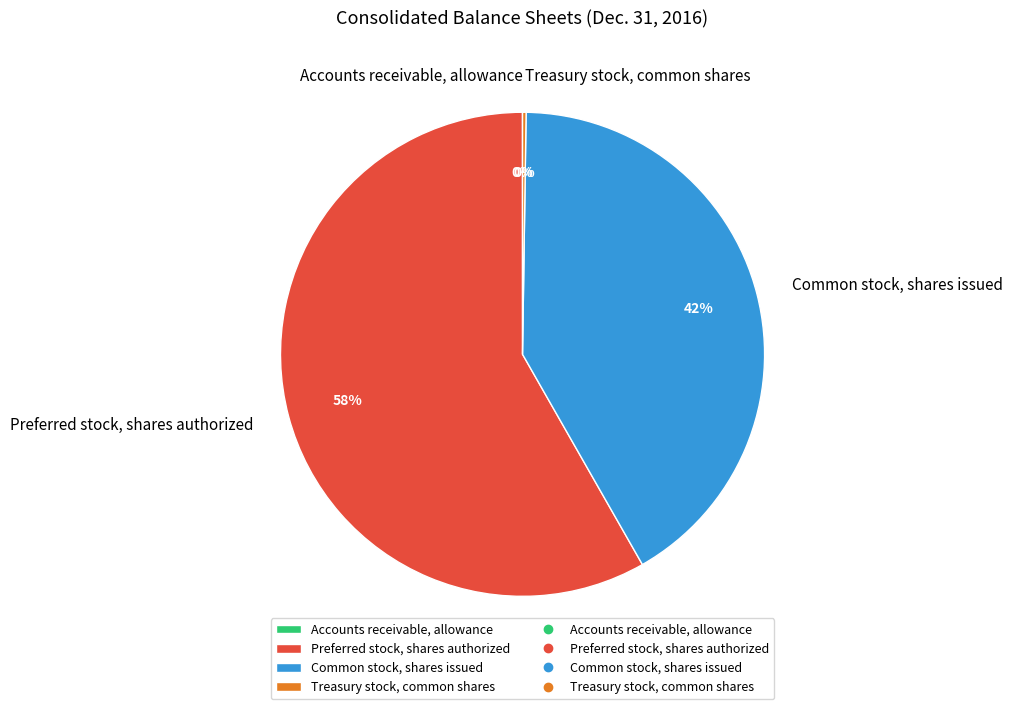

Is it true that Common stock, shares issued is 42% of the pie?

True